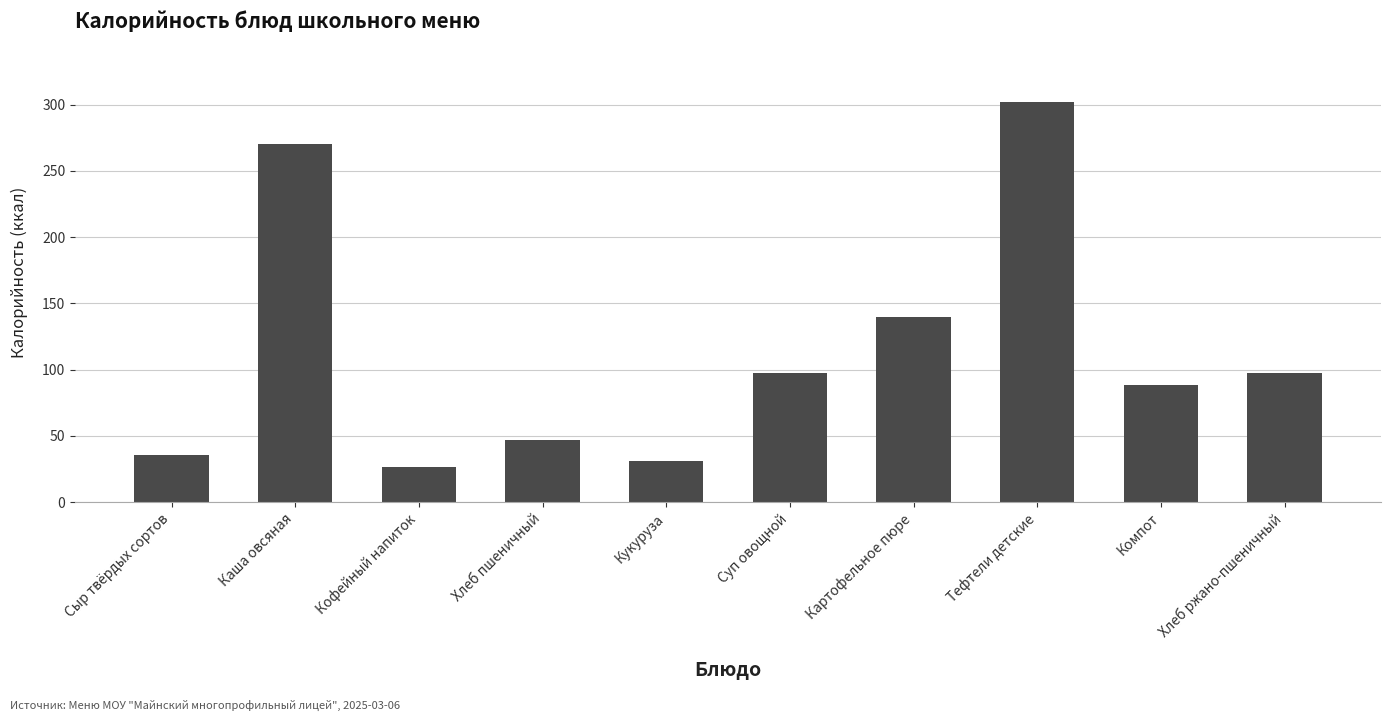

What is the sum of all values?

1136.3